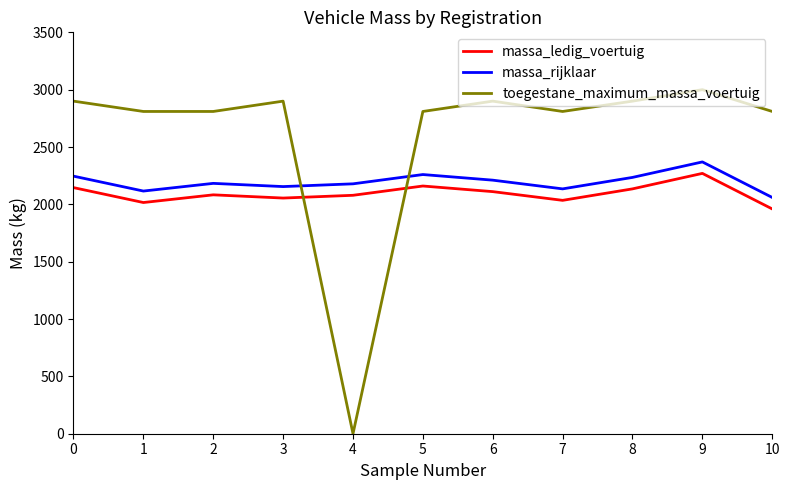

What is the total value across all series at 6?

7222